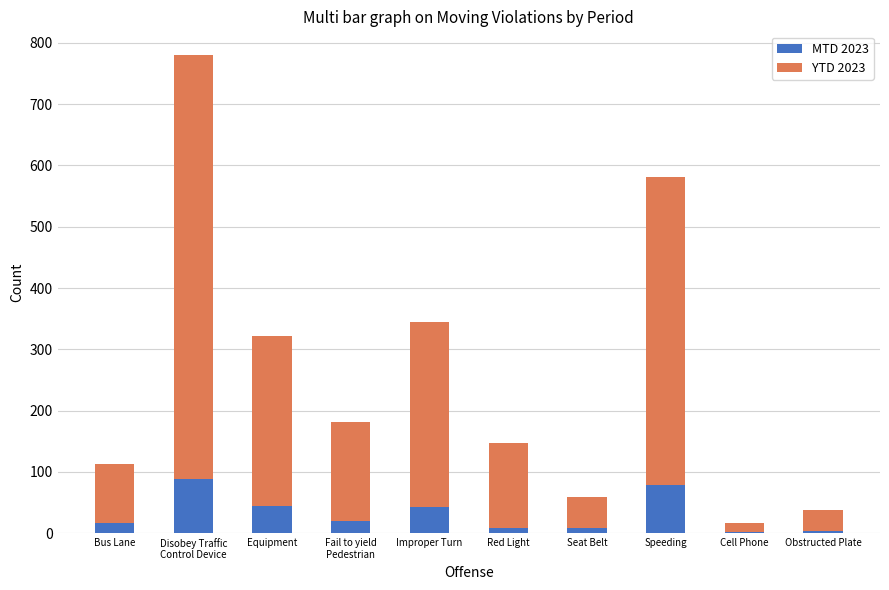

True or false: MTD 2023 has a value of 42 at Improper Turn.

True